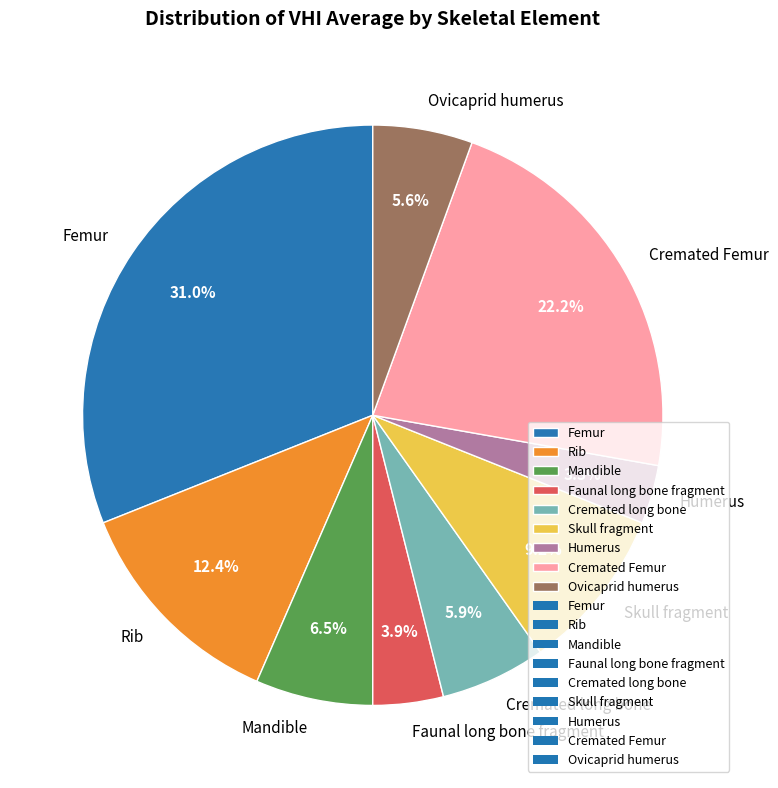

What is the largest slice in the pie chart?

Femur